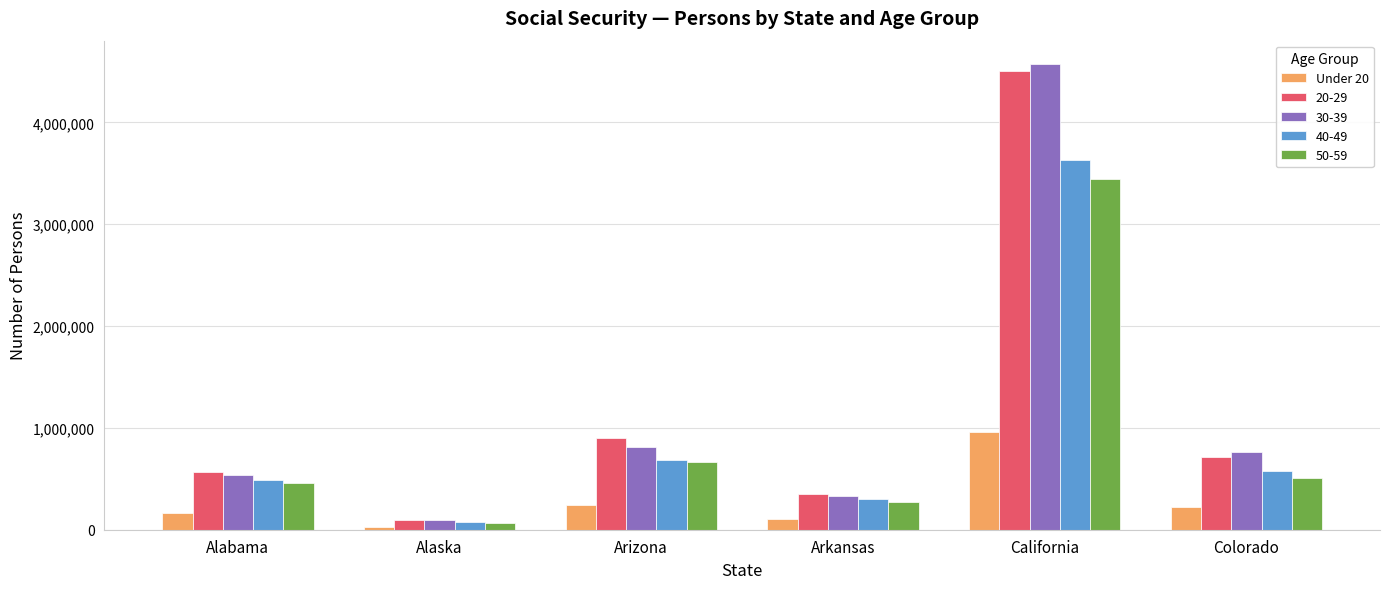

How many bars are there in total?

30